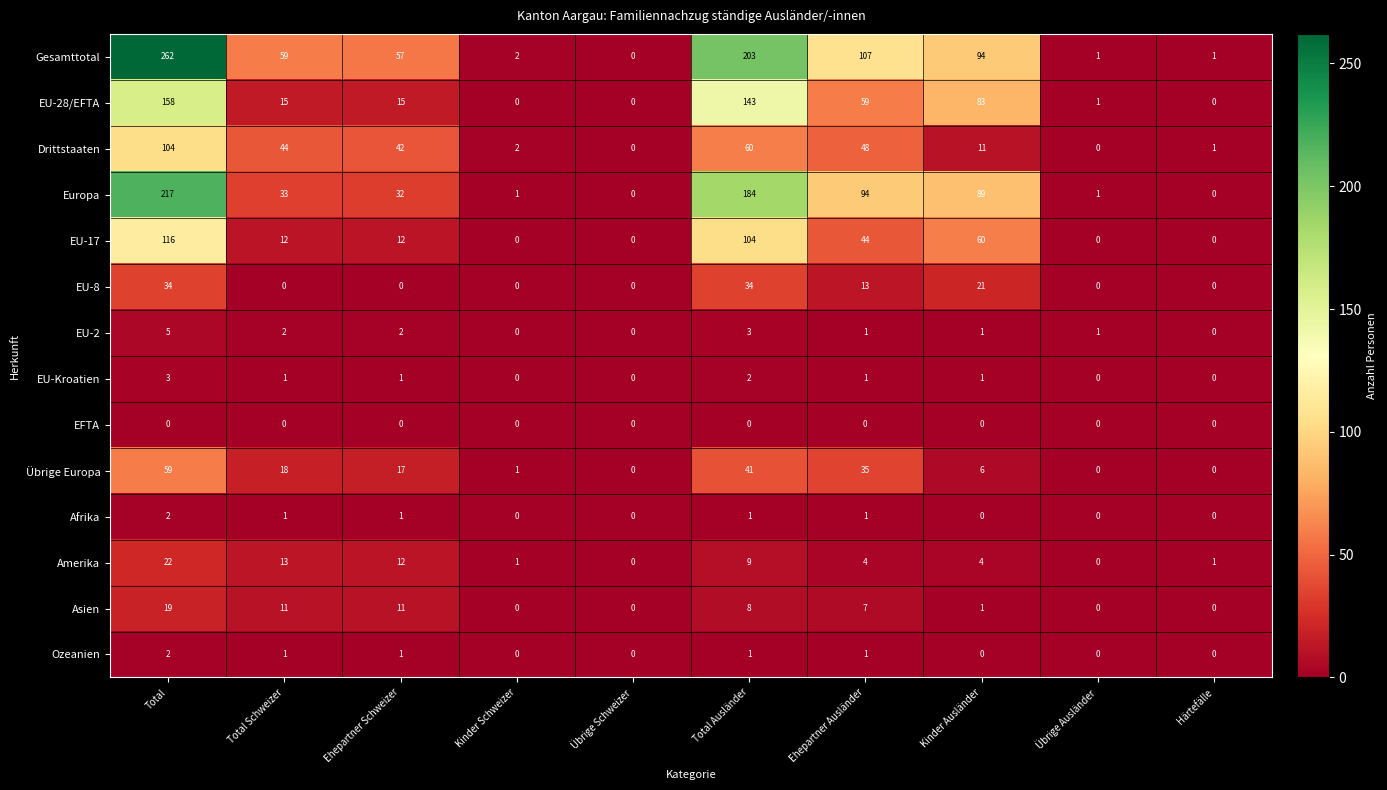

What is the difference between the second highest and minimum values in the Drittstaaten series?

60